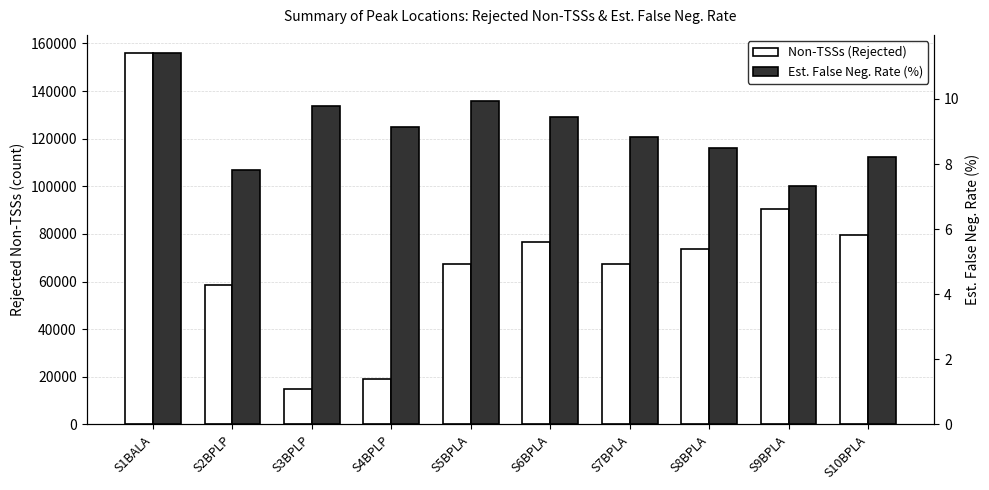

What is the average value of the Est. False Neg. Rate (%) series?

9.0